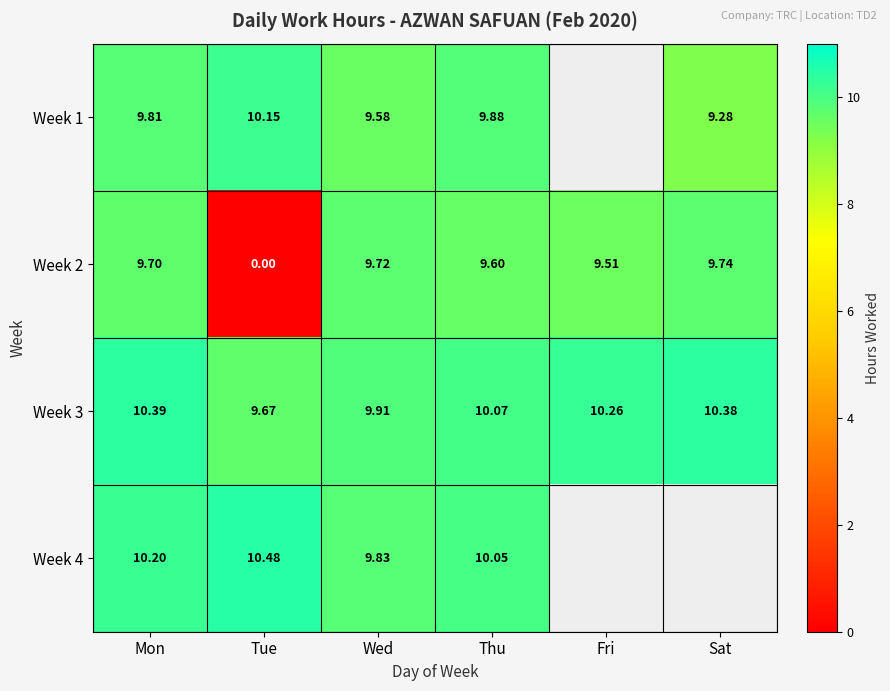

At which label is Week 3 closest to 10?

Thu